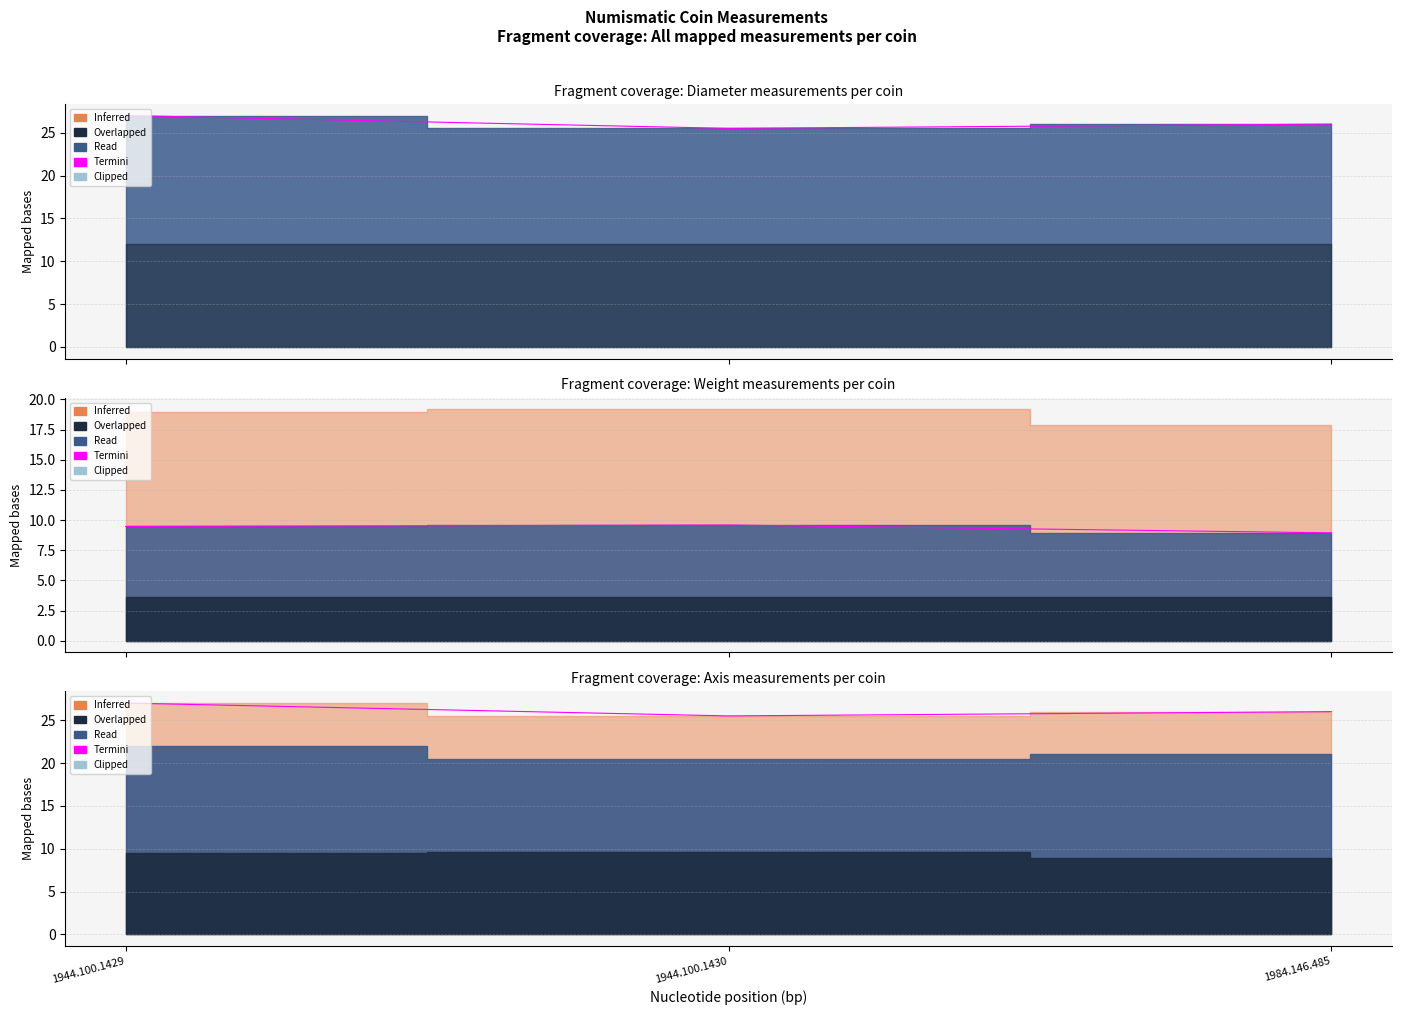

True or false: Weight (in gr.) has a value of 4.3 at 1944.100.1429.

False